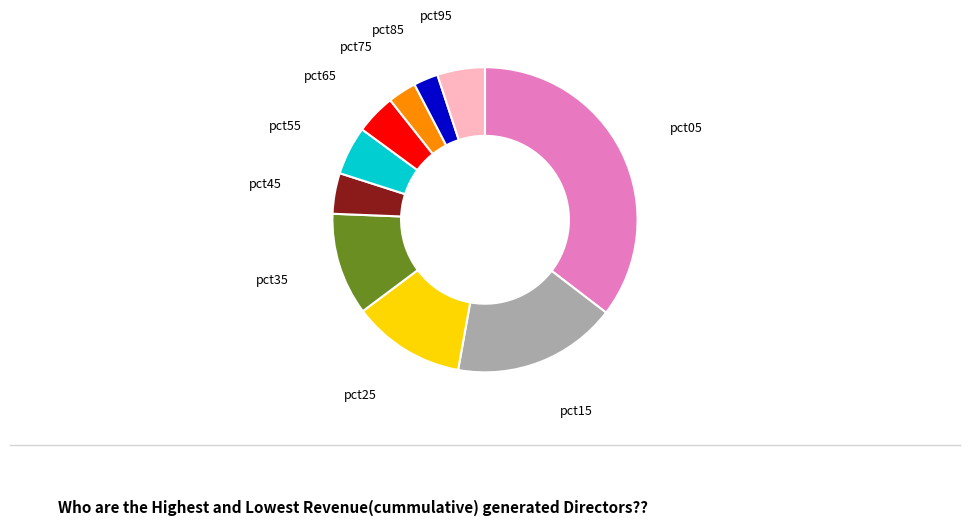

Is there any slice that represents more than half of the pie?

No